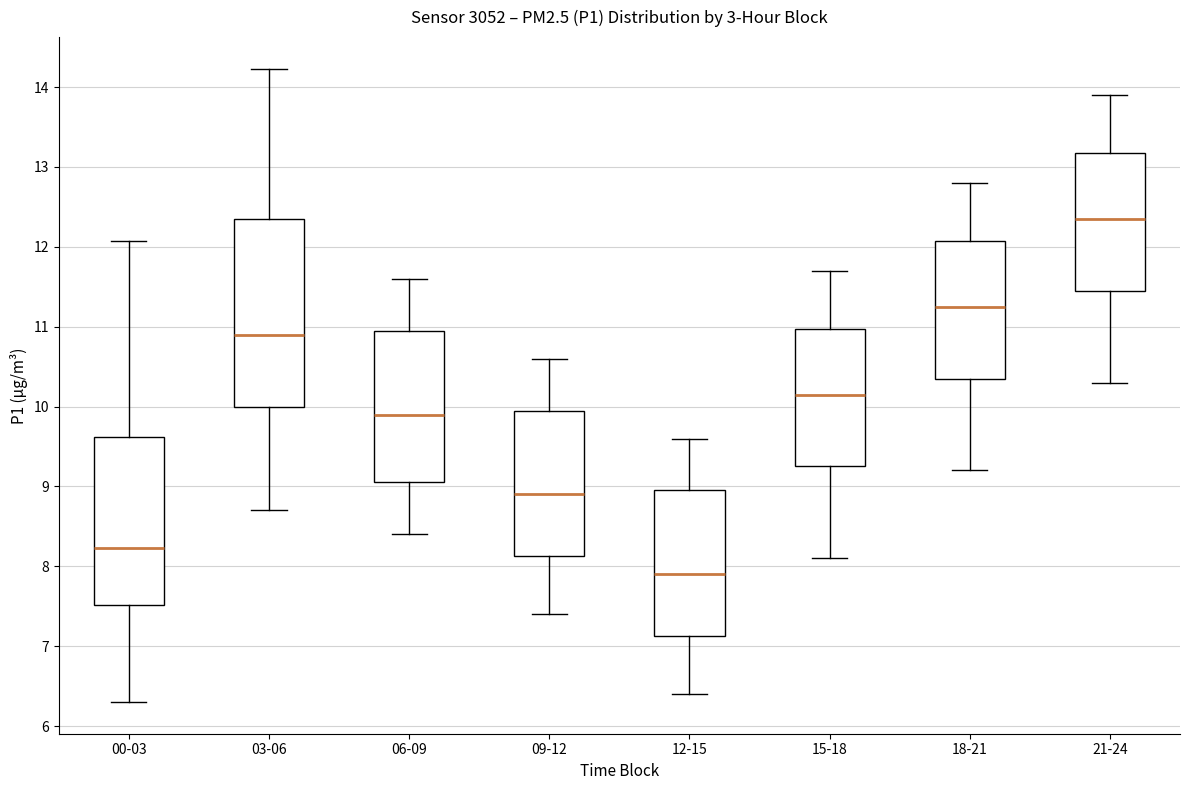

Which box's median line is the highest?

21-24